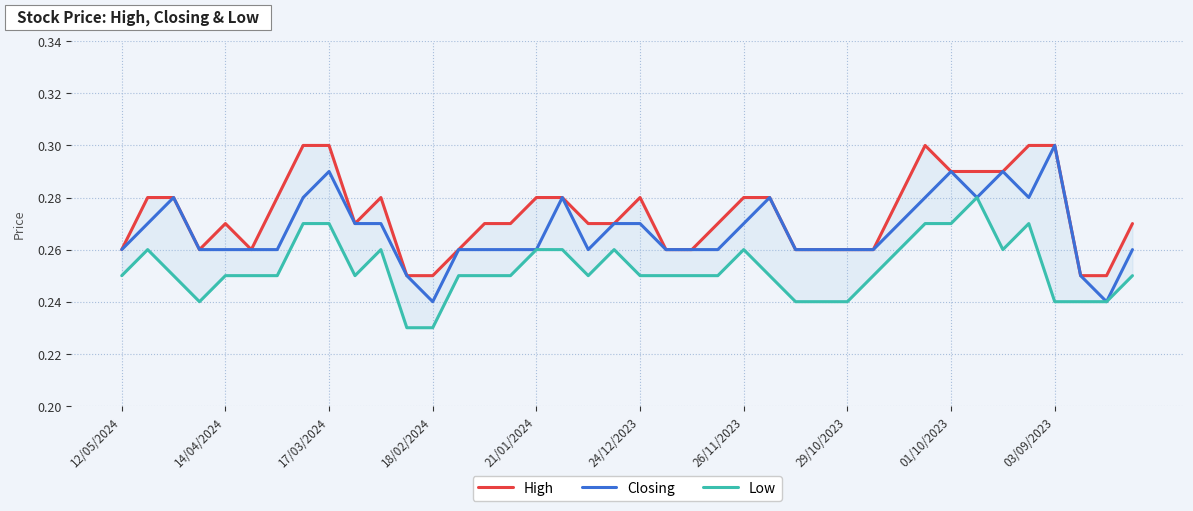

True or false: Closing and High intersect in this chart.

False